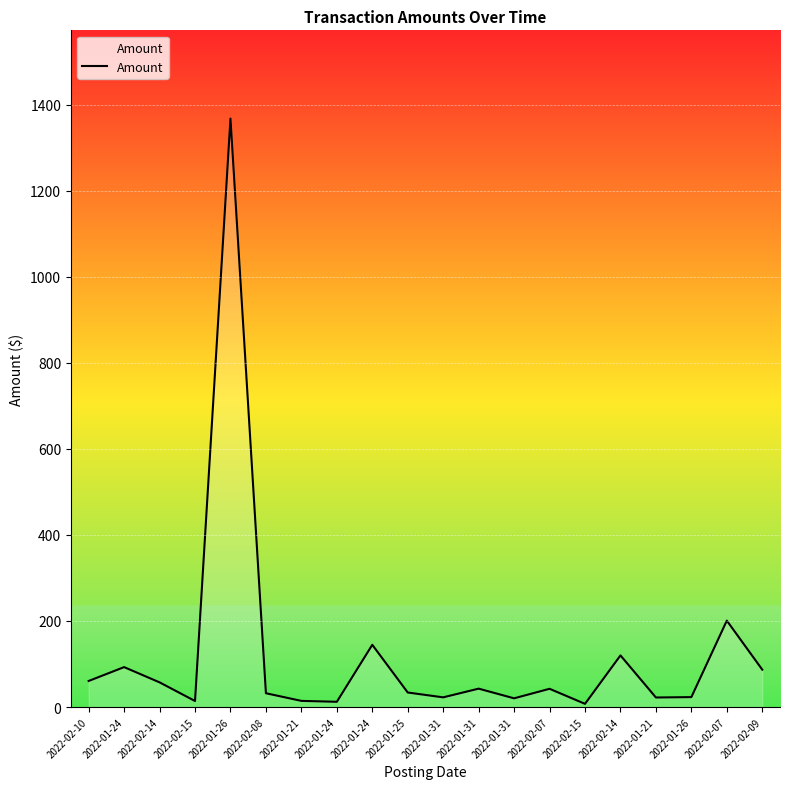

What is the difference between the values at 2022-02-15 and 2022-02-15?

6.6